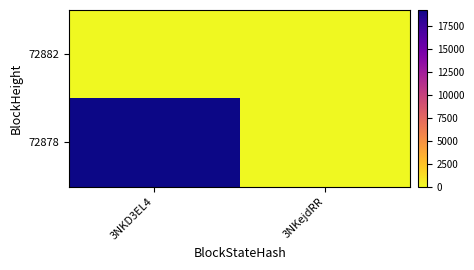

Reading left to right, list all the values displayed in this chart.

72882: 3NKD3EL4=0	3NKejdRR=0
72878: 3NKD3EL4=19303	3NKejdRR=0